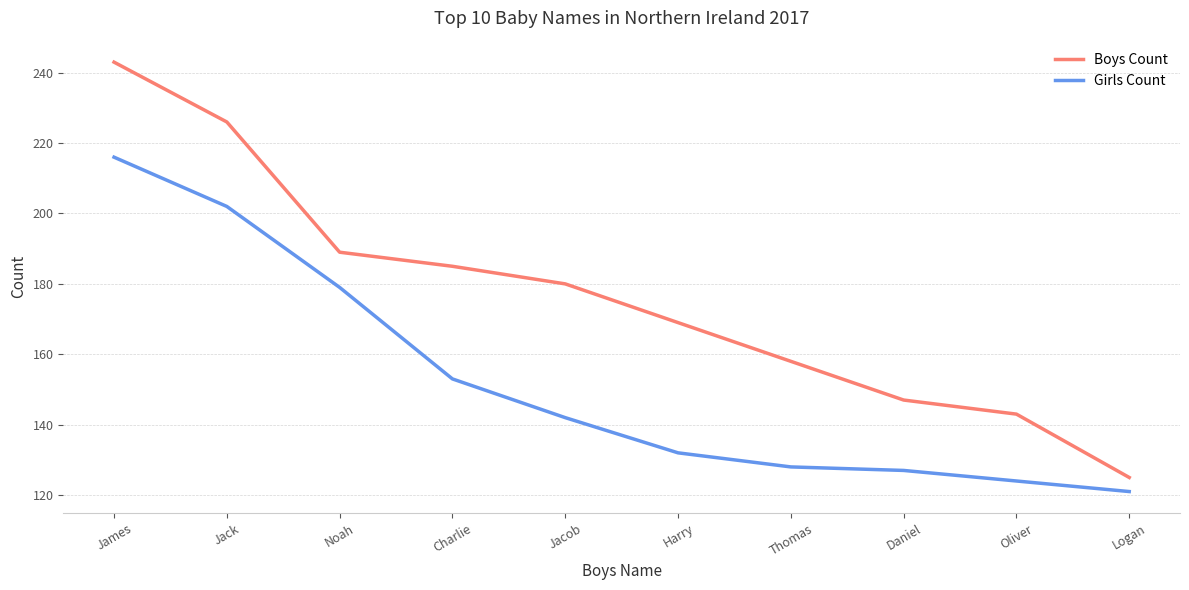

The Boys Count series shows 143 at Oliver. True or false?

True